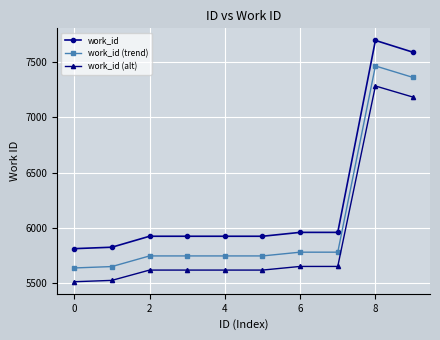

What is the average value of the work_id (alt) series?

5928.8